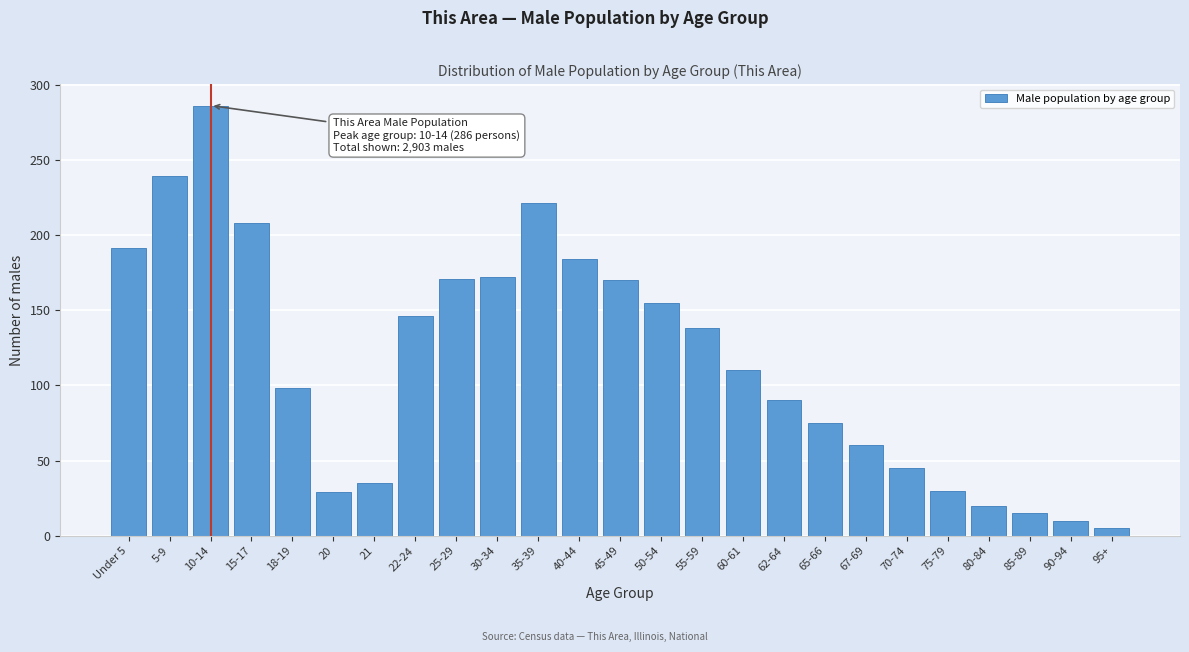

What is the change in value from 22-24 to 85-89?

-131